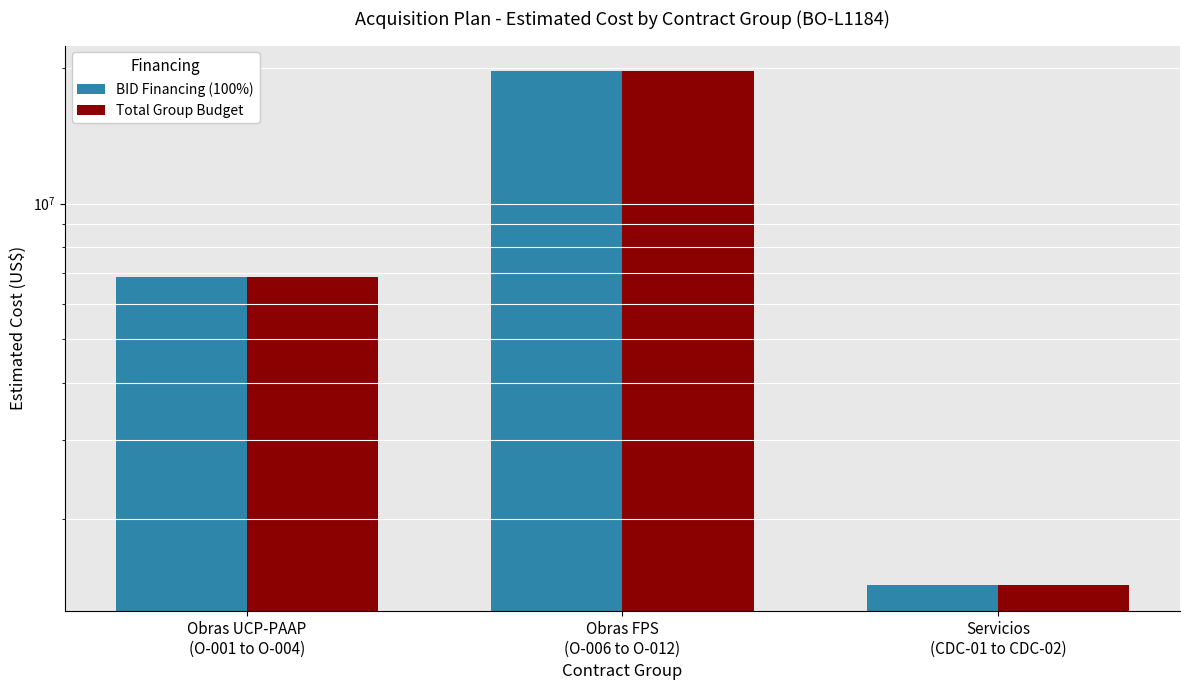

True or false: BID Financing (100%) has a value of 10902145.7 at Obras UCP-PAAP
(O-001 to O-004).

False